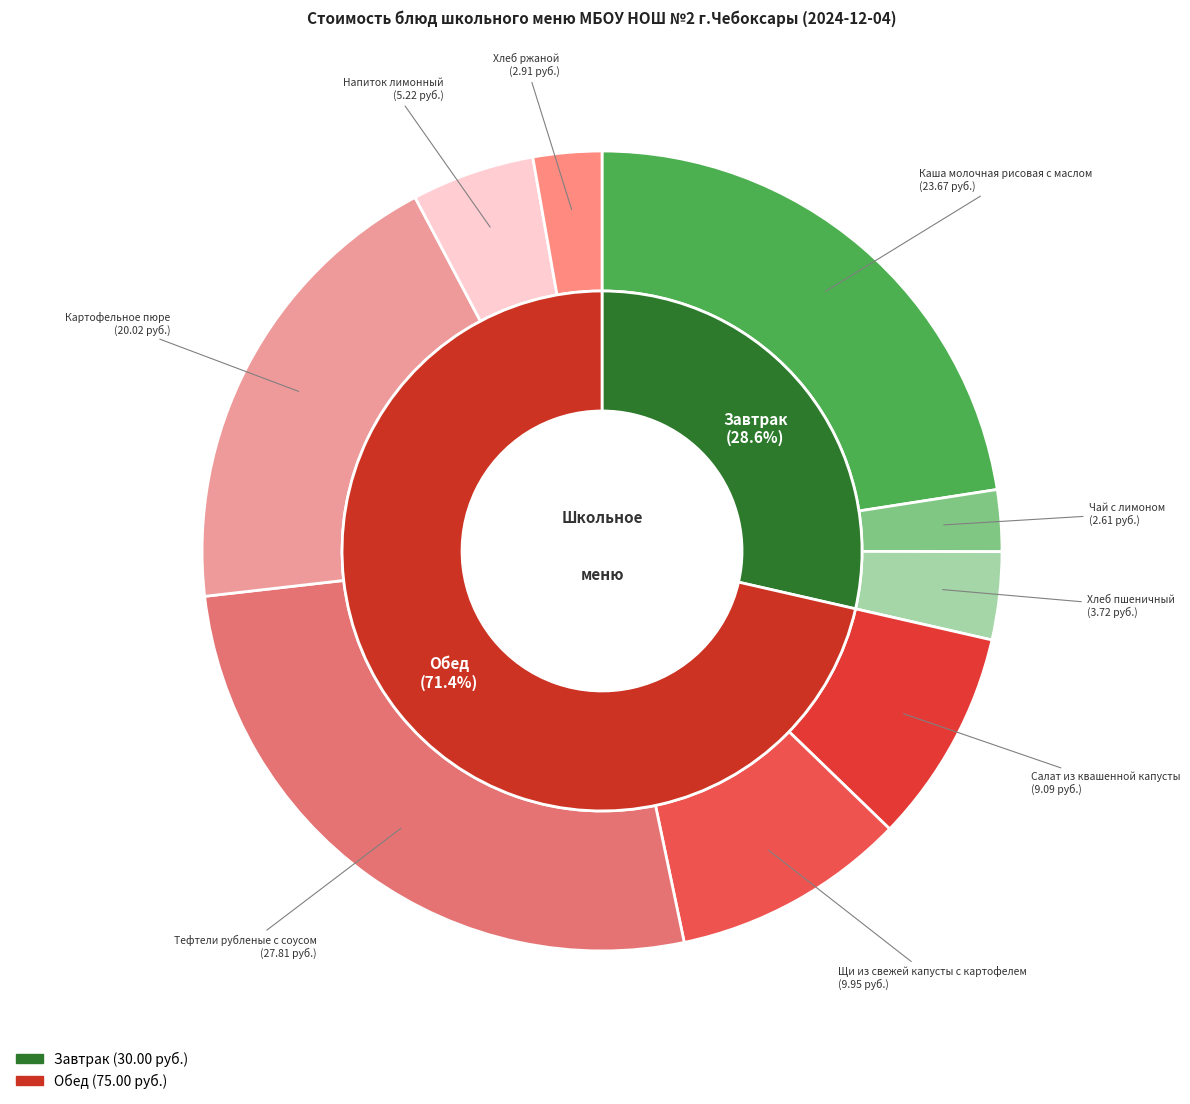

What percentage is NOT represented by Каша молочная рисовая с маслом?

77.5%